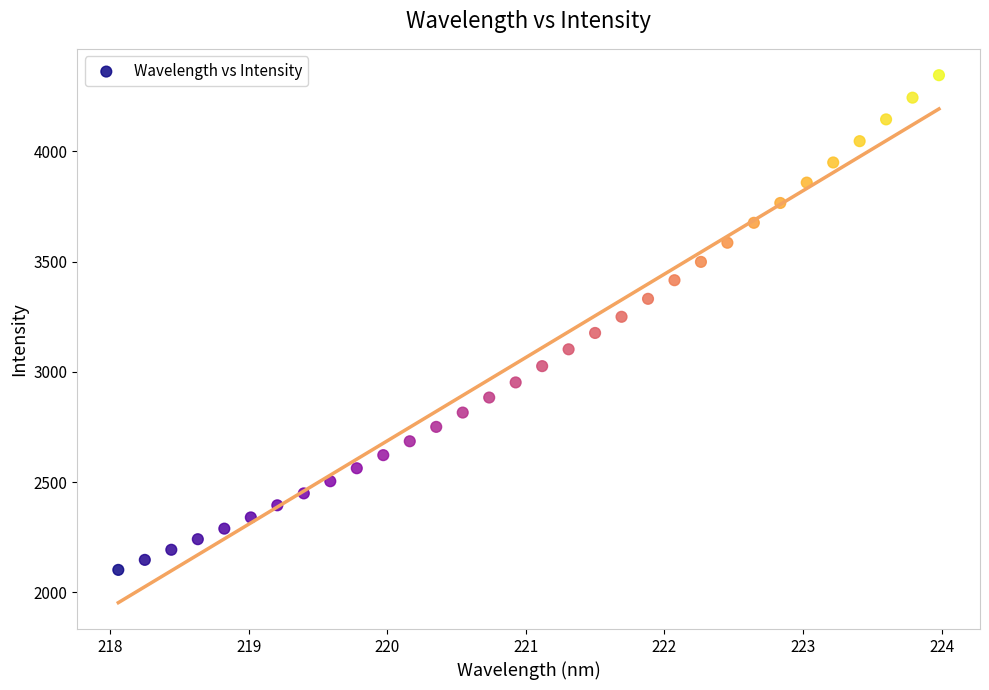

What is the range of Y values (max minus min)?

2243.4